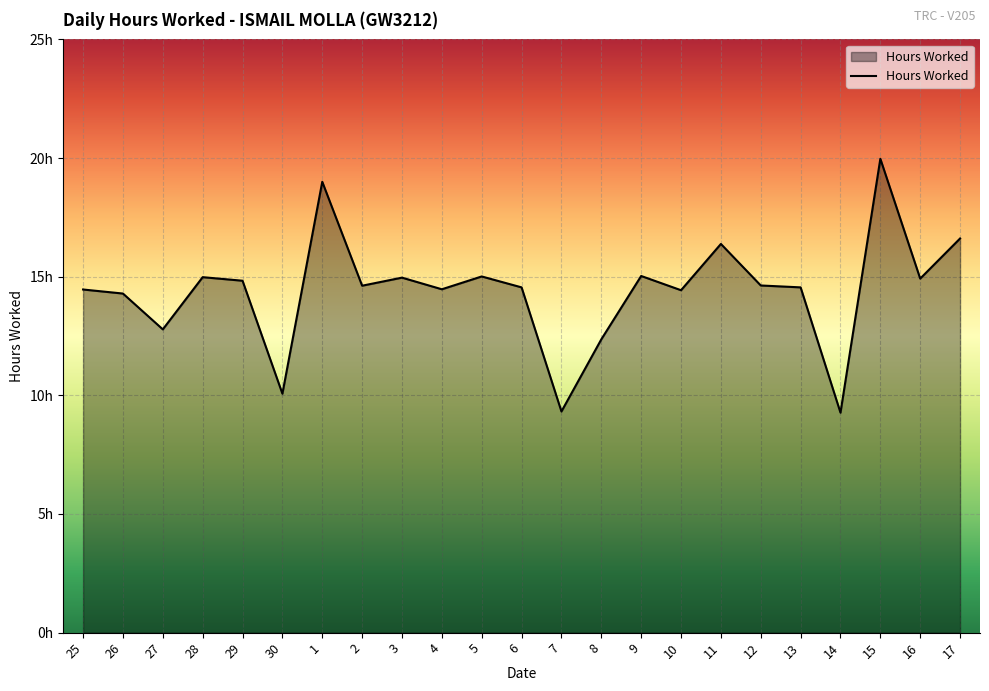

Does the chart display data point markers on the line(s)?

No